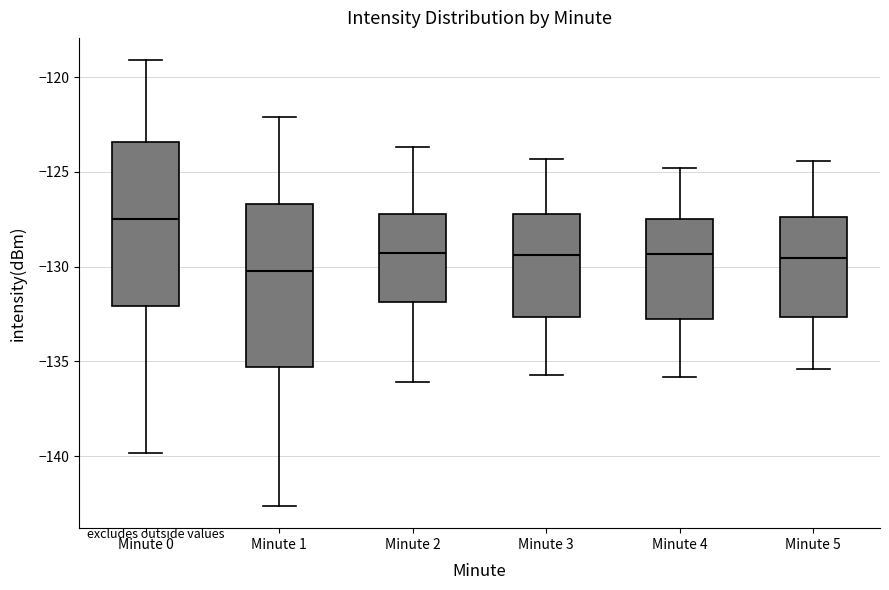

Which box has the highest median line?

Minute 0